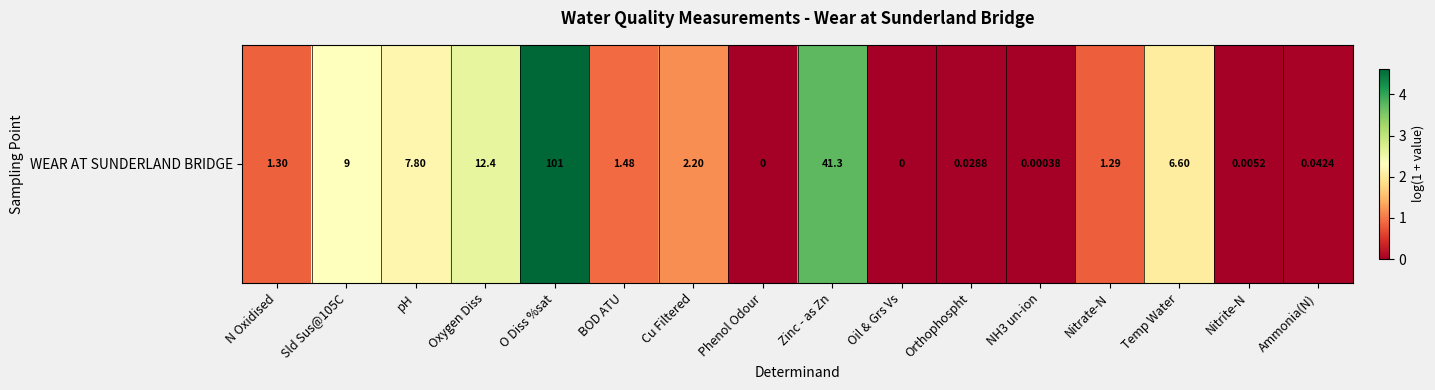

List the labels in order of value, largest first.

O Diss %sat, Zinc - as Zn, Oxygen Diss, Sld Sus@105C, pH, Temp Water, Cu Filtered, BOD ATU, N Oxidised, Nitrate-N, Ammonia(N), Orthophospht, Nitrite-N, NH3 un-ion, Phenol Odour, Oil & Grs Vs